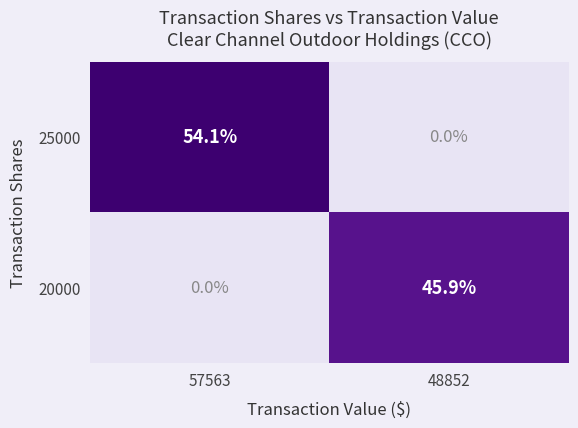

Reading left to right, transcribe all the data shown in this chart.

25000: 54.1	0.0
20000: 0.0	45.9